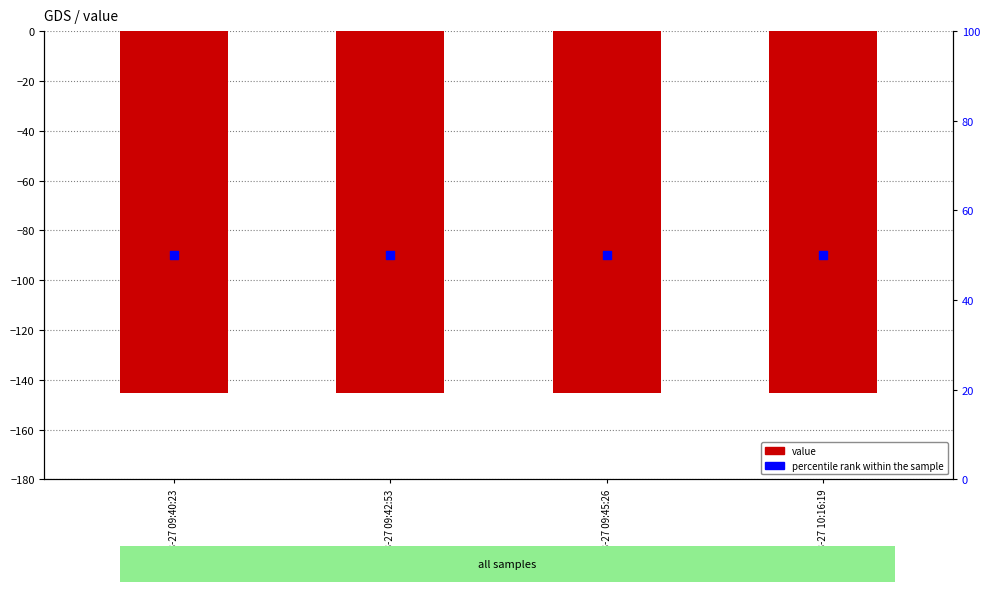

Which series reaches the maximum Y coordinate?

percentile rank within the sample